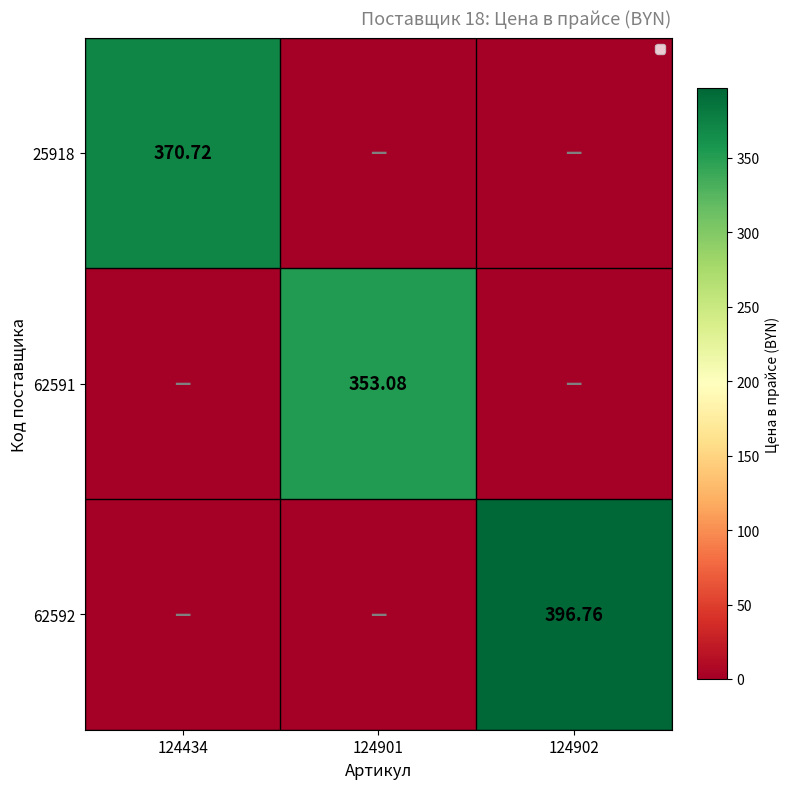

How many values in the 62592 series exceed 0?

1